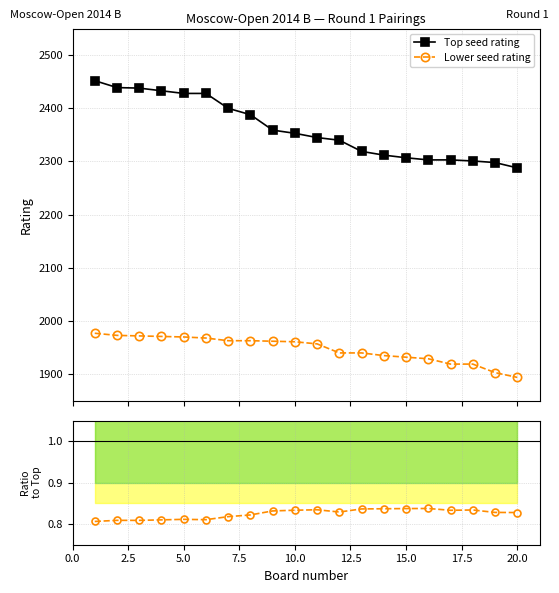

True or false: Ratio to Top has a value of 0.8 at 12.

True